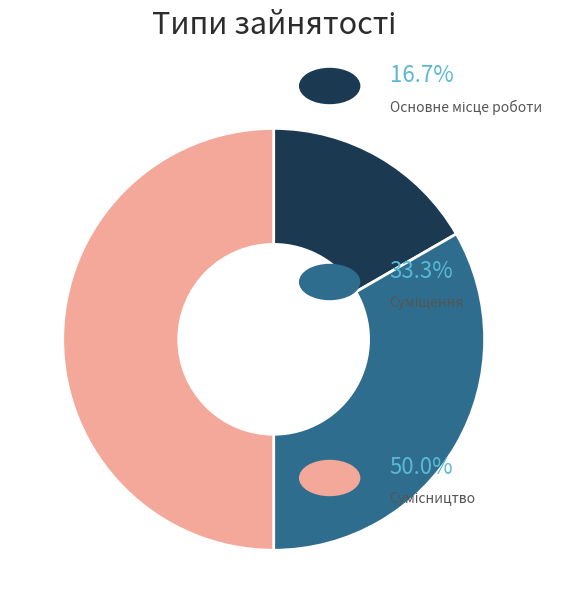

How many segments does this pie chart have?

3